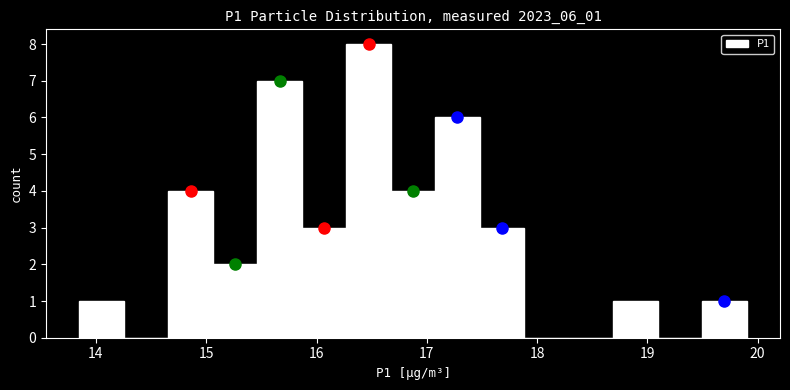

Over which range of the x-axis is the bar tallest?

16.3 to 16.7